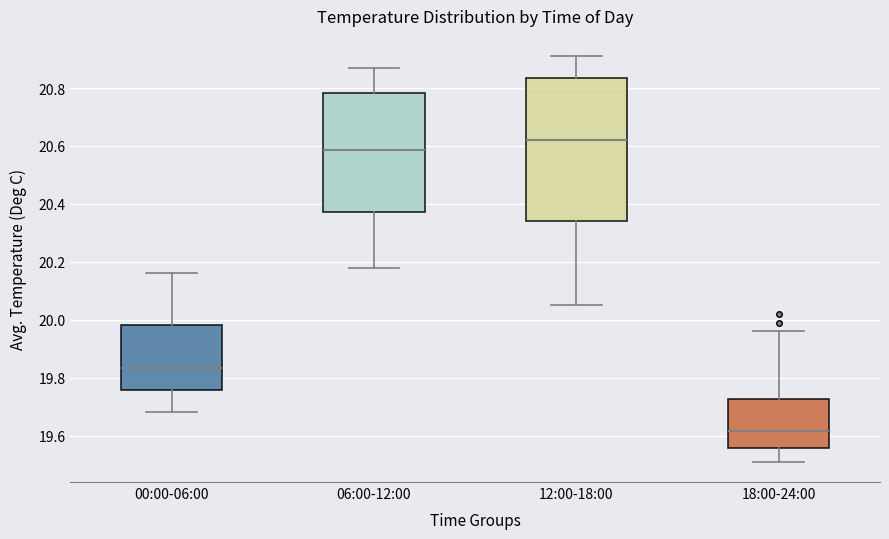

Reading left to right, read every box against the y-axis: the position of its median line, the range the box covers, and the ends of its whiskers. The values are not printed on the chart, so give them approximately, as read against the axis.

00:00-06:00: median 19.84, box 19.76 to 19.98, whiskers 19.68 to 20.16
06:00-12:00: median 20.58, box 20.38 to 20.78, whiskers 20.18 to 20.88
12:00-18:00: median 20.62, box 20.34 to 20.84, whiskers 20.06 to 20.92
18:00-24:00: median 19.62, box 19.56 to 19.72, whiskers 19.52 to 19.96